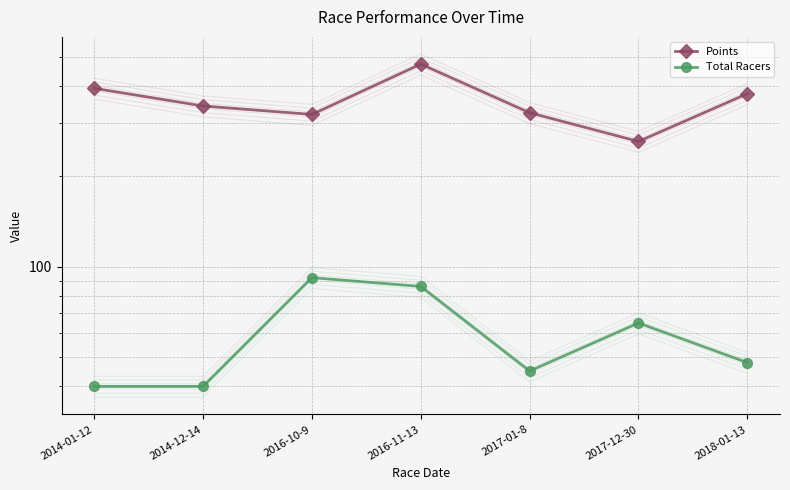

How many interior local peaks does the Total Racers series have?

2